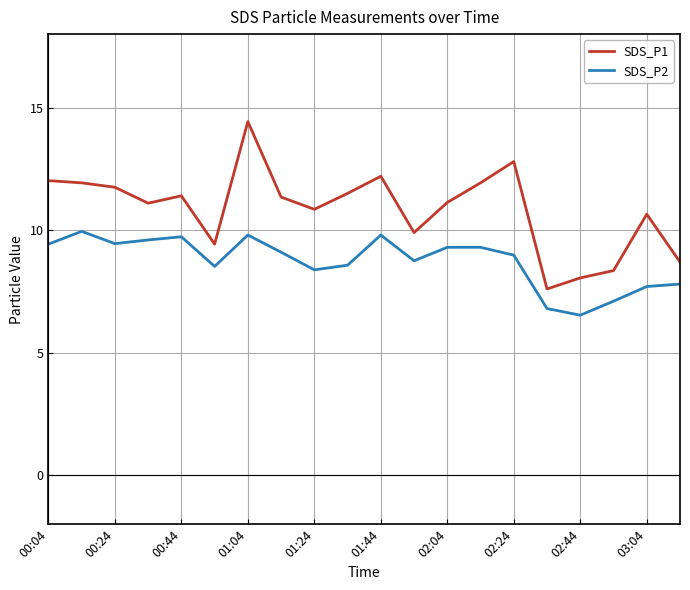

Is this an area chart (filled region under the line)?

No